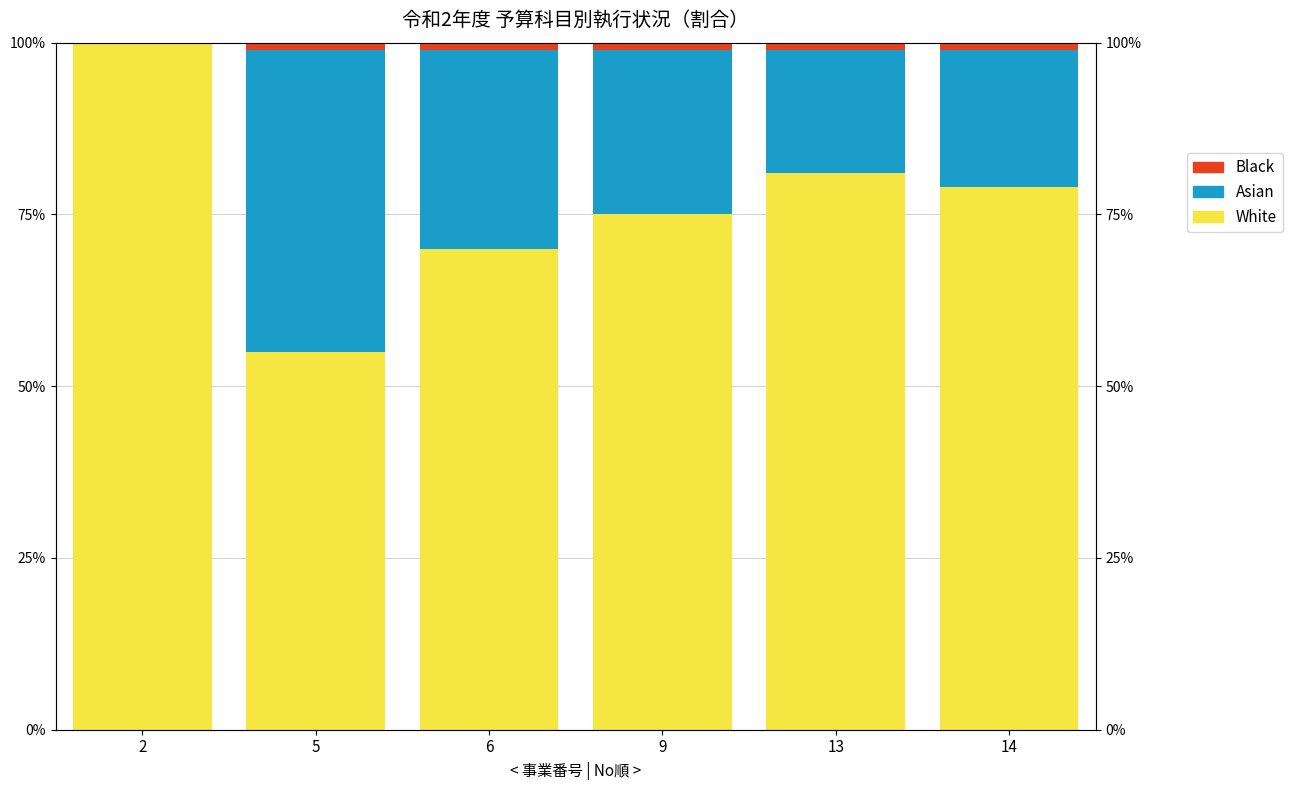

What is the difference between the highest and lowest values at 13?

80